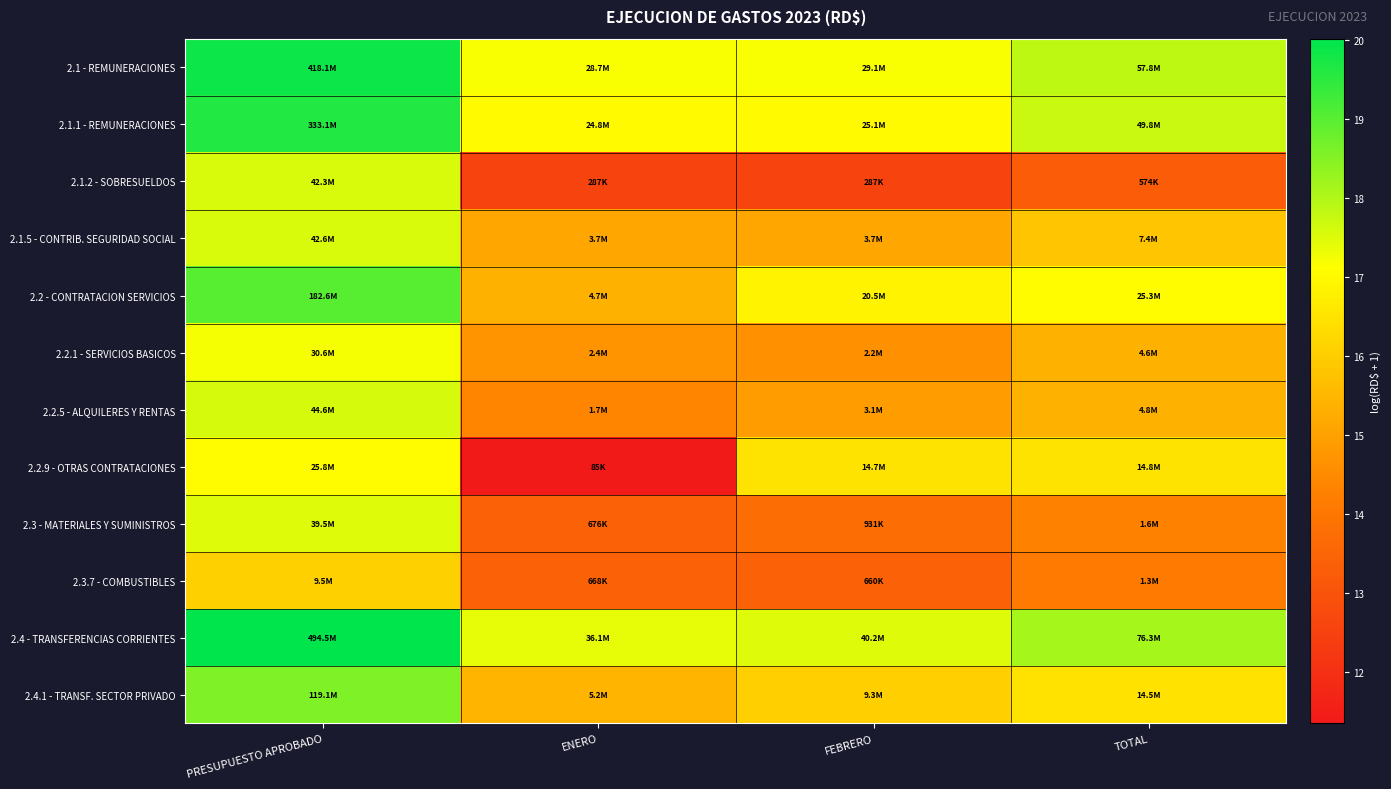

Rank the series by their maximum value, from lowest to highest.

2.3.7 - COMBUSTIBLES, 2.2.9 - OTRAS CONTRATACIONES, 2.2.1 - SERVICIOS BASICOS, 2.3 - MATERIALES Y SUMINISTROS, 2.1.2 - SOBRESUELDOS, 2.1.5 - CONTRIB. SEGURIDAD SOCIAL, 2.2.5 - ALQUILERES Y RENTAS, 2.4.1 - TRANSF. SECTOR PRIVADO, 2.2 - CONTRATACION SERVICIOS, 2.1.1 - REMUNERACIONES, 2.1 - REMUNERACIONES, 2.4 - TRANSFERENCIAS CORRIENTES